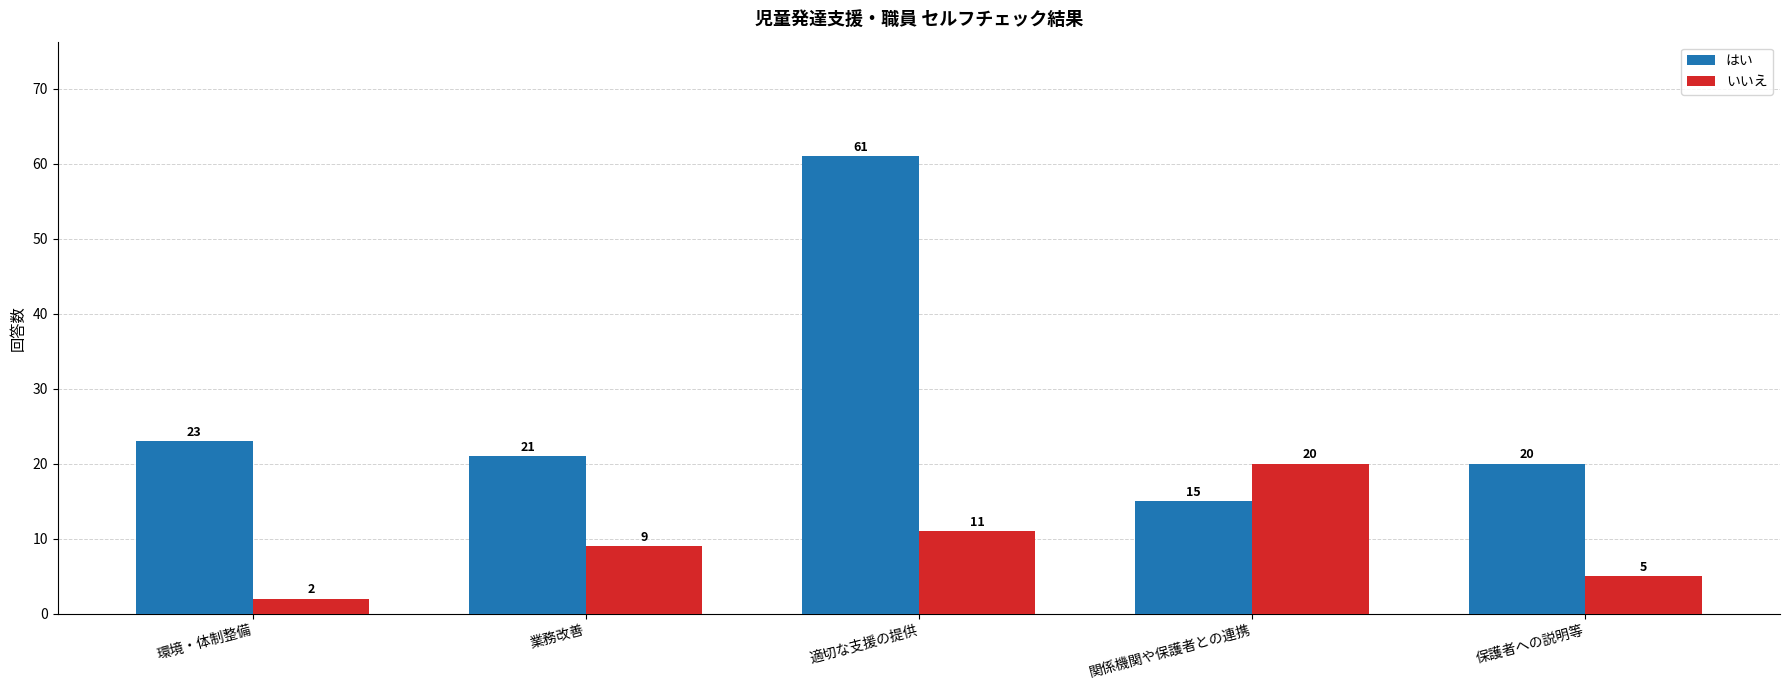

How many distinct data groups are displayed?

2